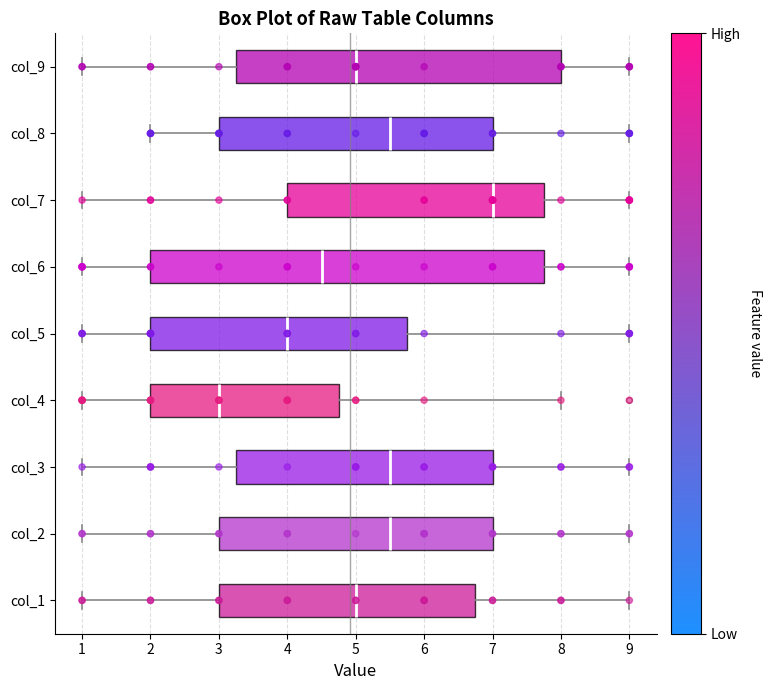

Where does the left whisker of the box for col_7 end on the x-axis? The values are not printed on the chart, so give them approximately, as read against the axis.

1.0